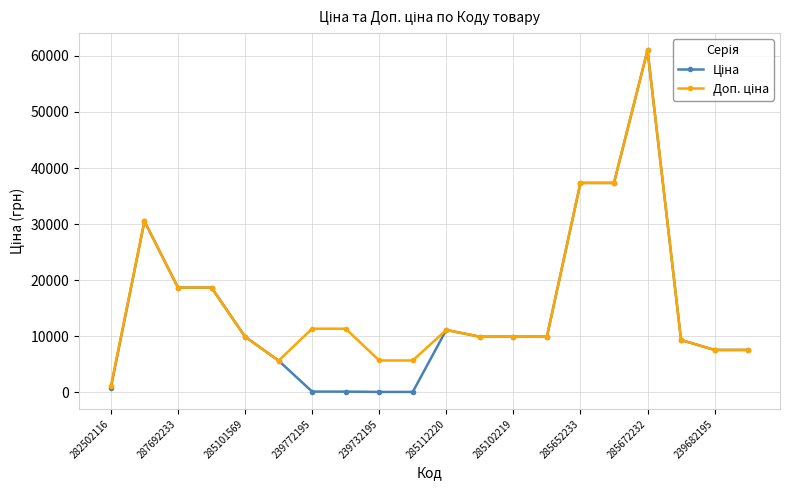

At how many categories does at least one series exceed 31388?

3